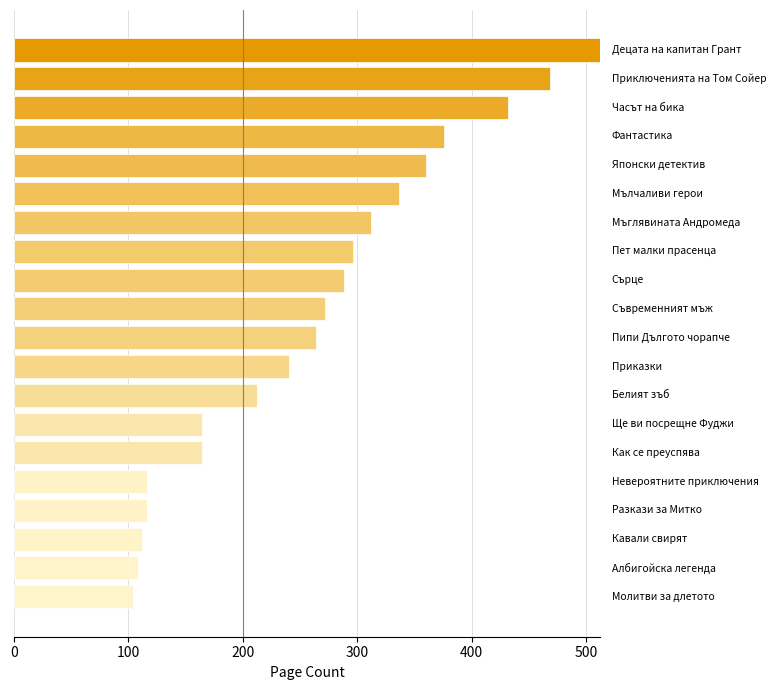

What is the smallest value displayed?

104